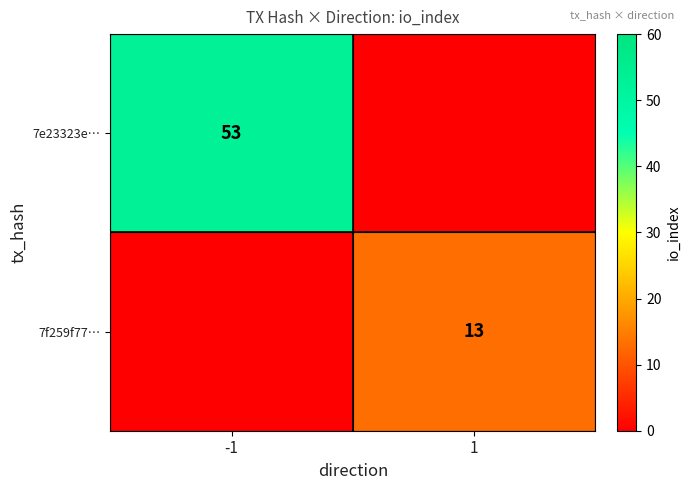

The value of 7e23323e… at -1 is 74. True or false?

False